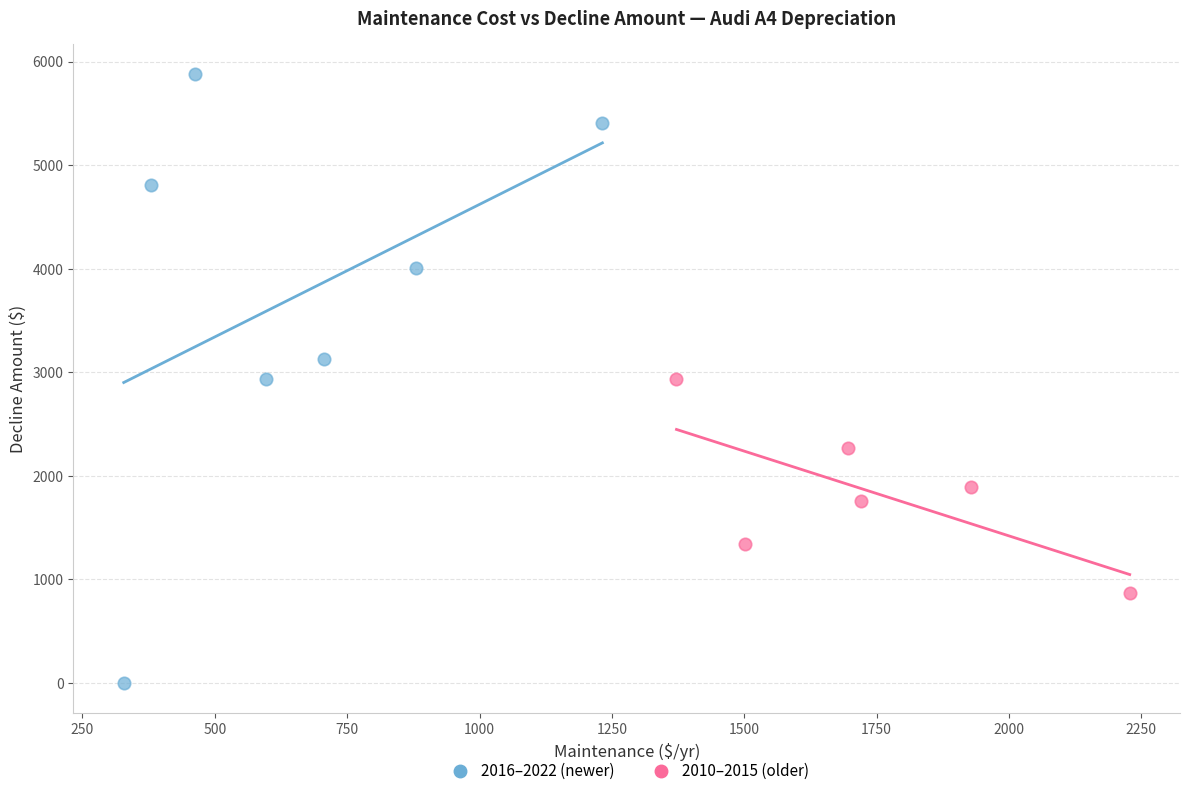

What are all the series names shown in the legend?

2016–2022 (newer), 2010–2015 (older)